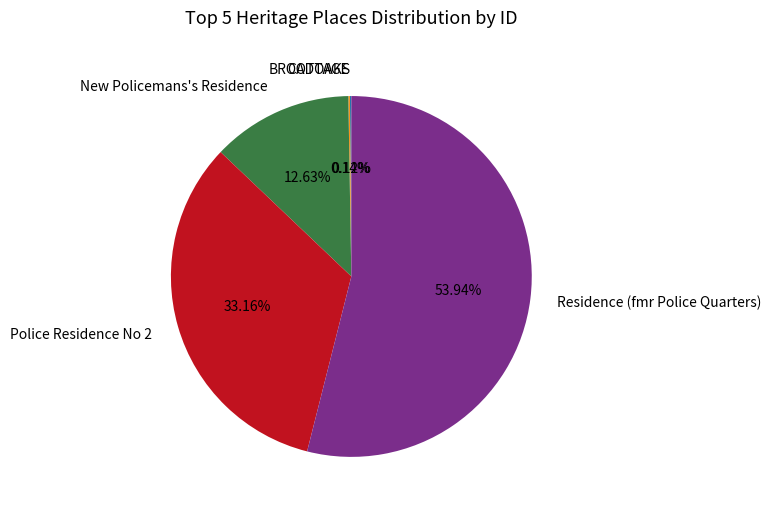

Is it true that New Policemans's Residence is 13% of the pie?

True